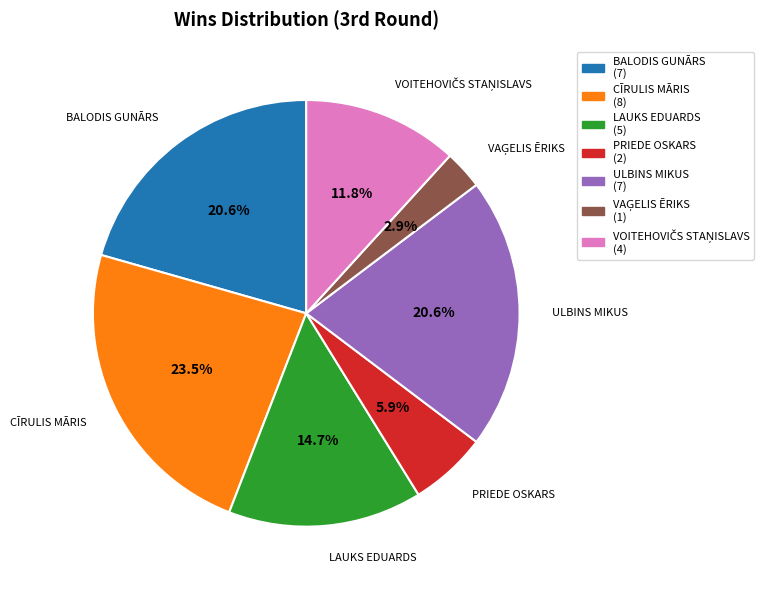

How many slices are in this pie chart?

7